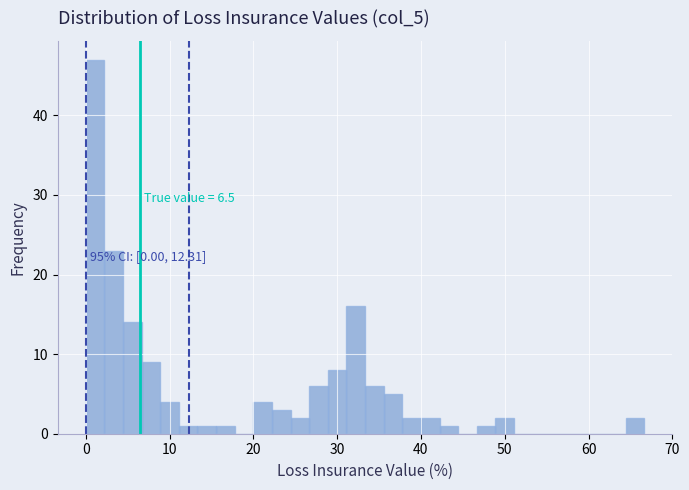

Read against the x-axis, roughly where is the centre of the tallest bar?

1